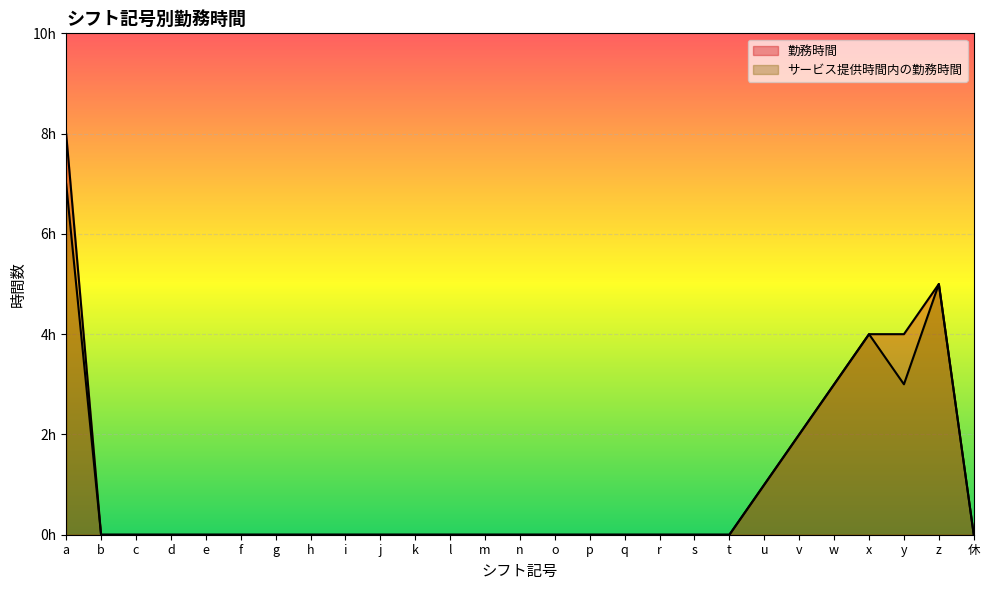

How many interior local peaks does the 勤務時間 series have?

1